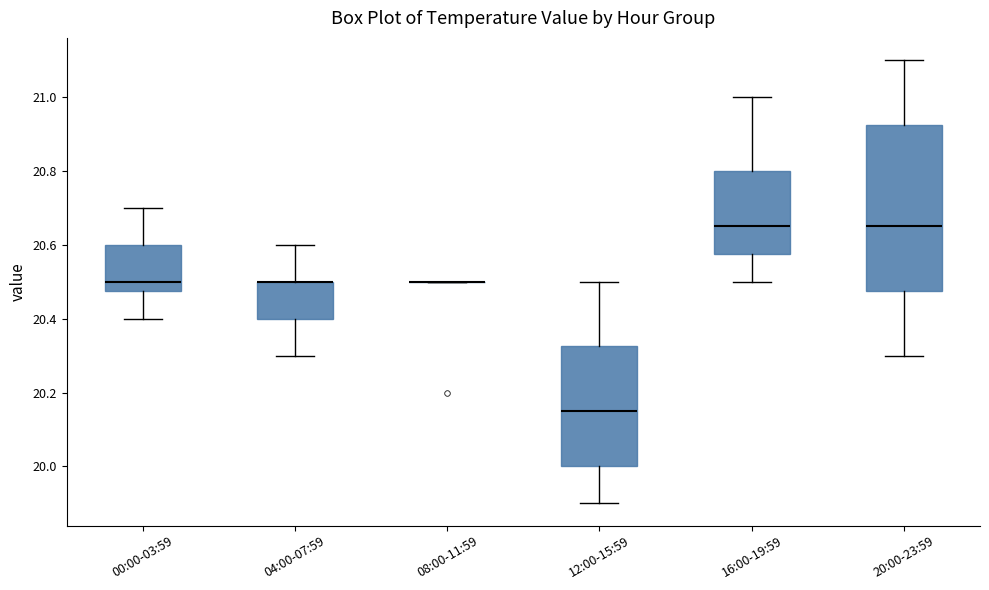

Which box is the tallest, from its lower edge to its upper edge?

20:00-23:59